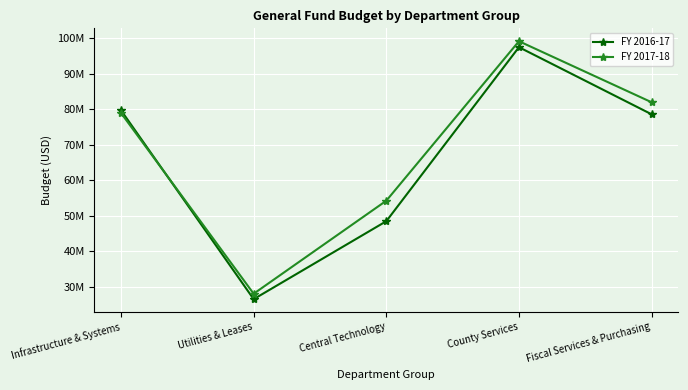

Which series changed the most between County Services and Fiscal Services & Purchasing?

FY 2016-17